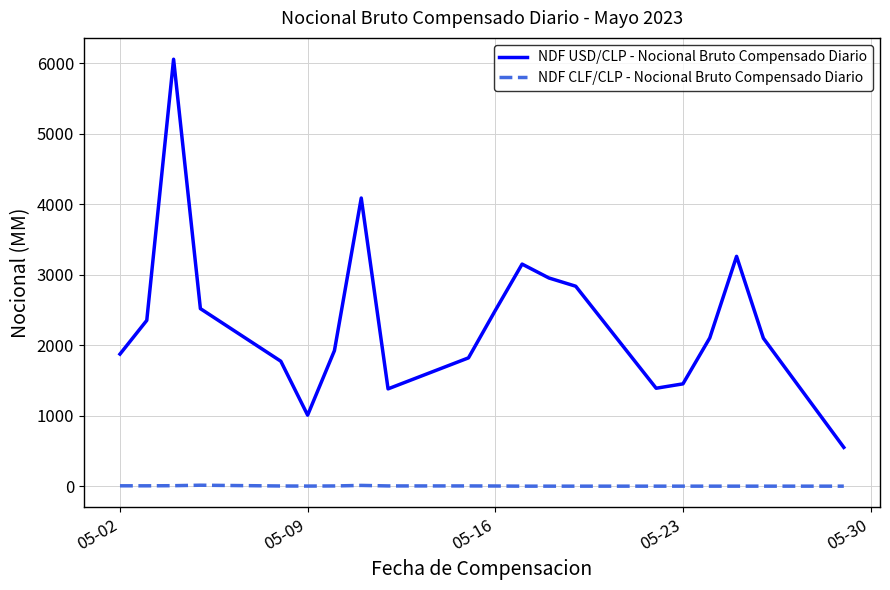

What is the difference between the second highest and second lowest values in the NDF CLF/CLP - Nocional Bruto Compensado Diario series?

10.6